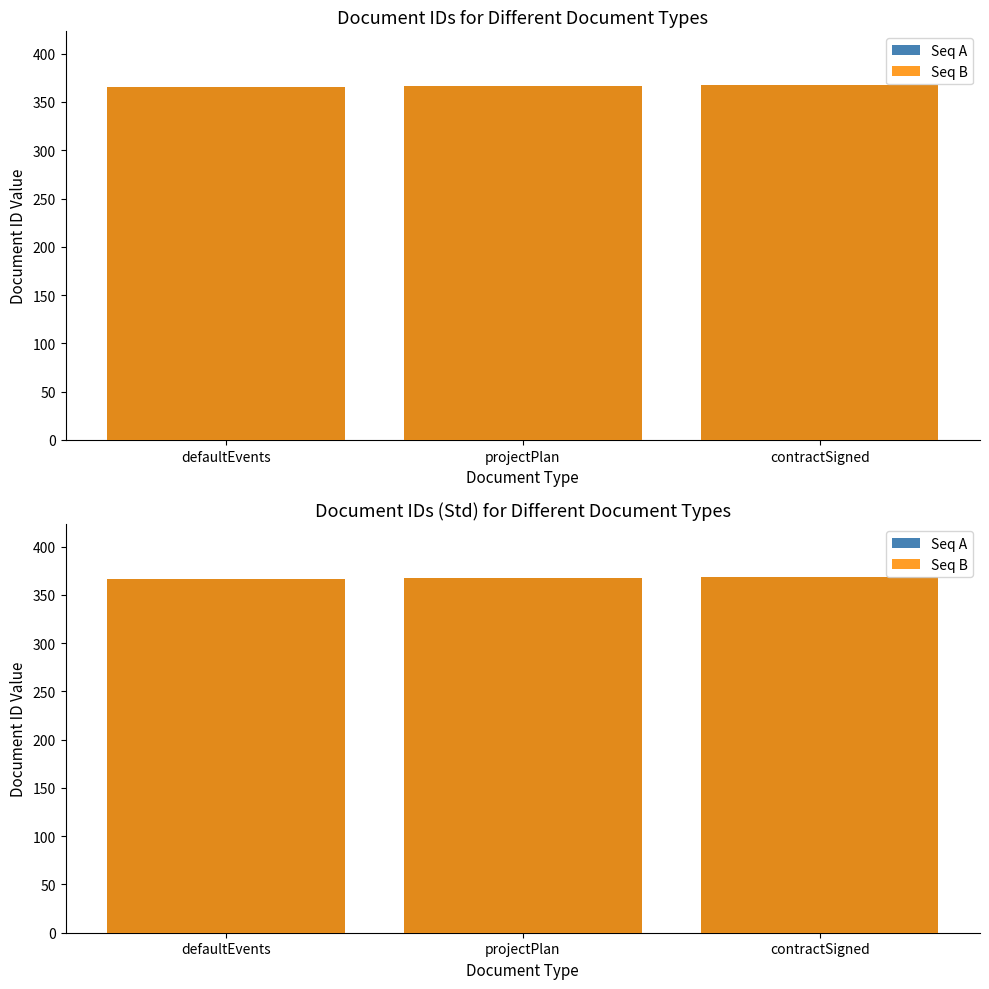

What is the total value across all series at defaultEvents?

732